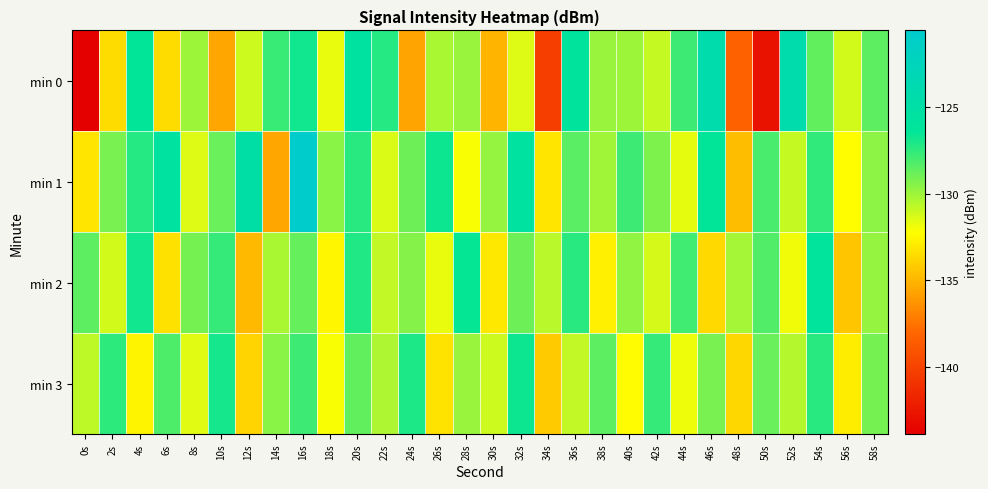

What is the total value across all series at 32s?

-512.6